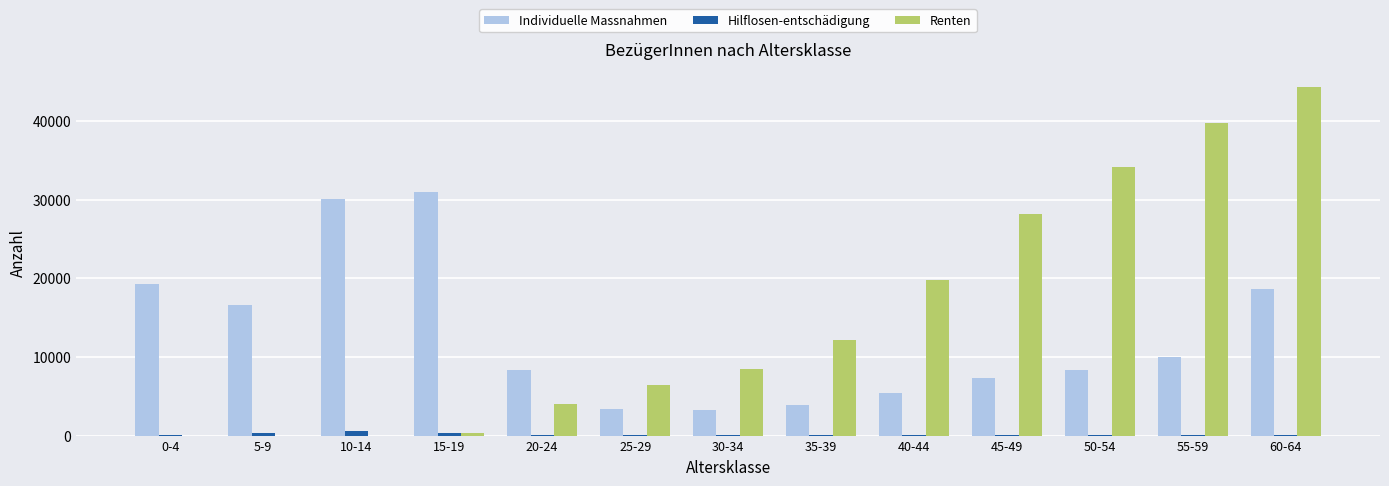

Does the chart contain stacked bars?

No